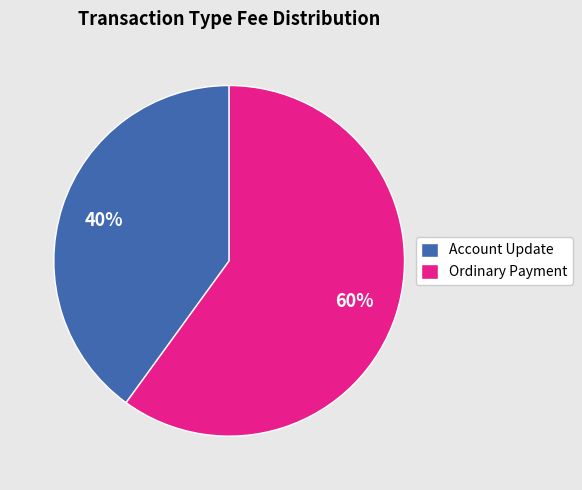

Do Account Update and Ordinary Payment together represent more than half of the pie?

Yes